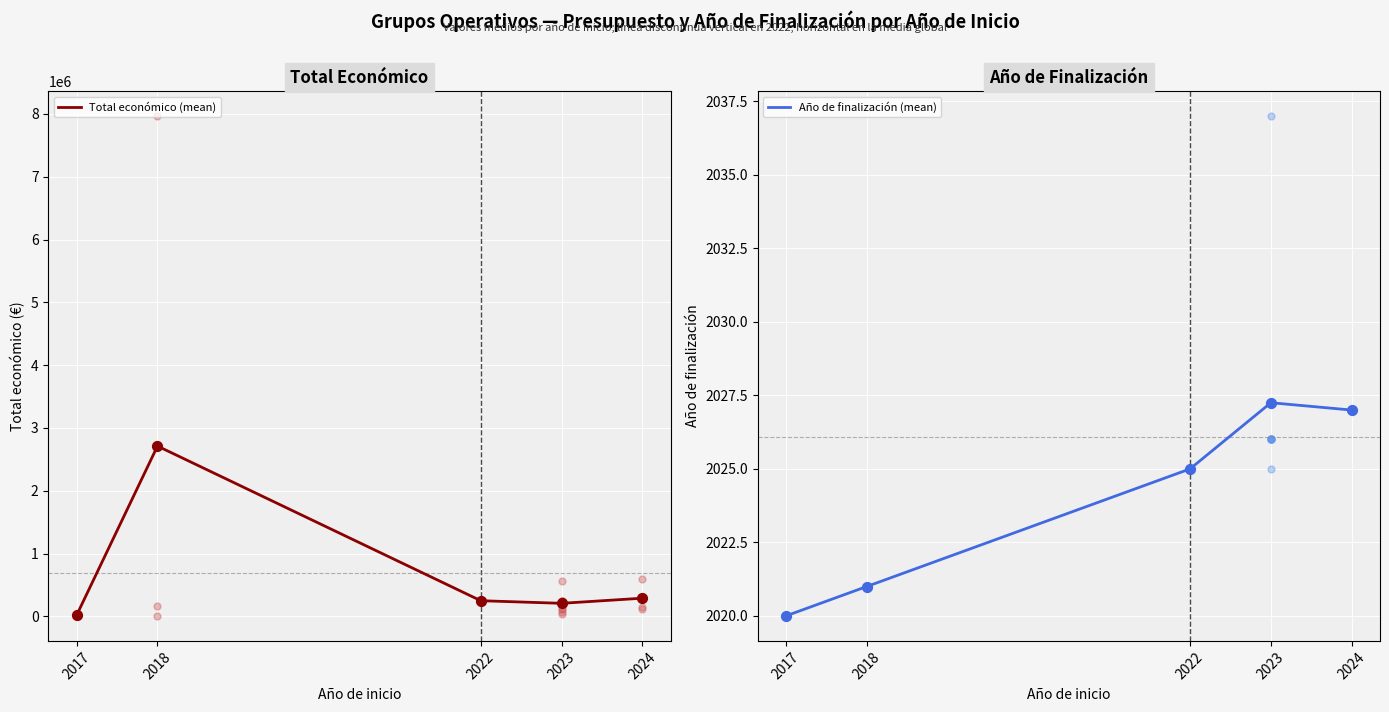

What is the total value across all series at 2023?

210423.9